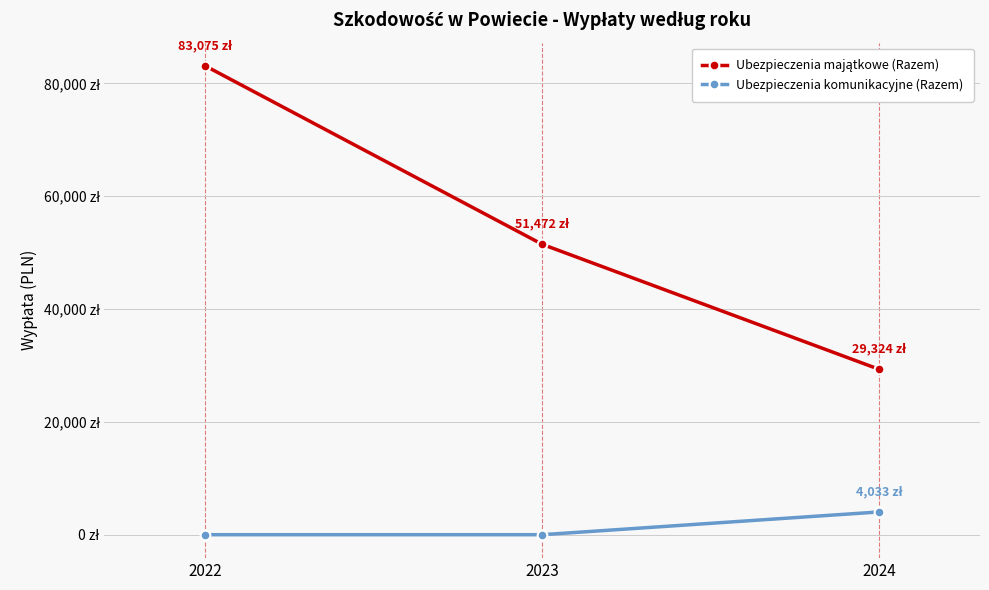

The value of Ubezpieczenia komunikacyjne (Razem) at 2022 is 0.0. True or false?

True